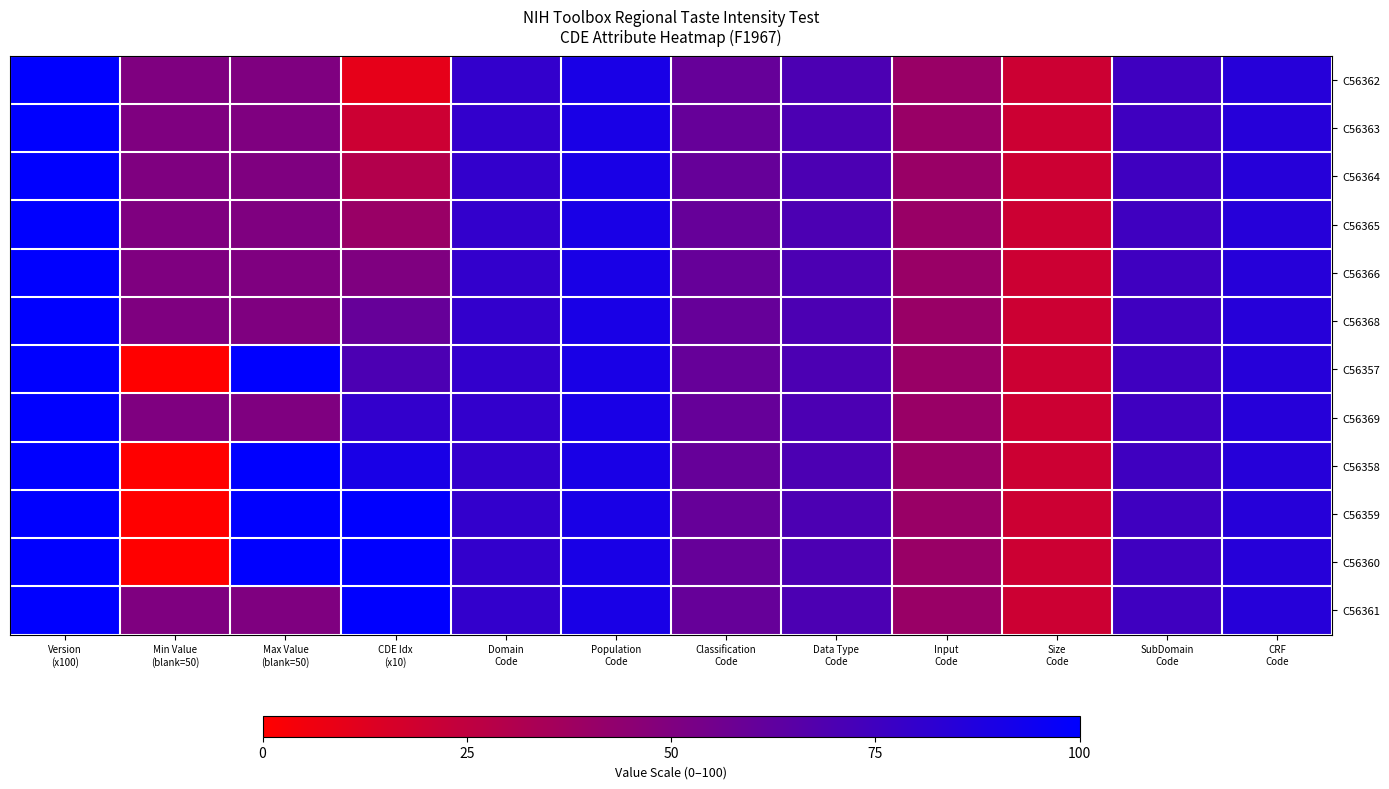

At how many categories does at least one series exceed 2?

12